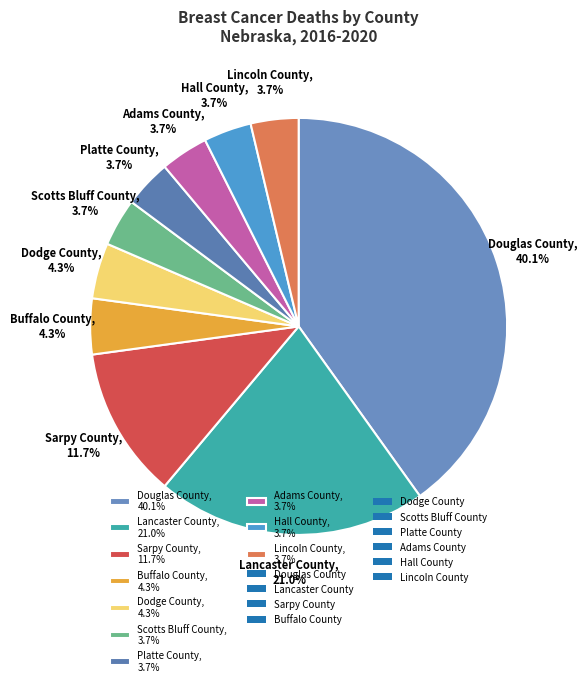

True or false: Buffalo County accounts for 4% of the total.

True